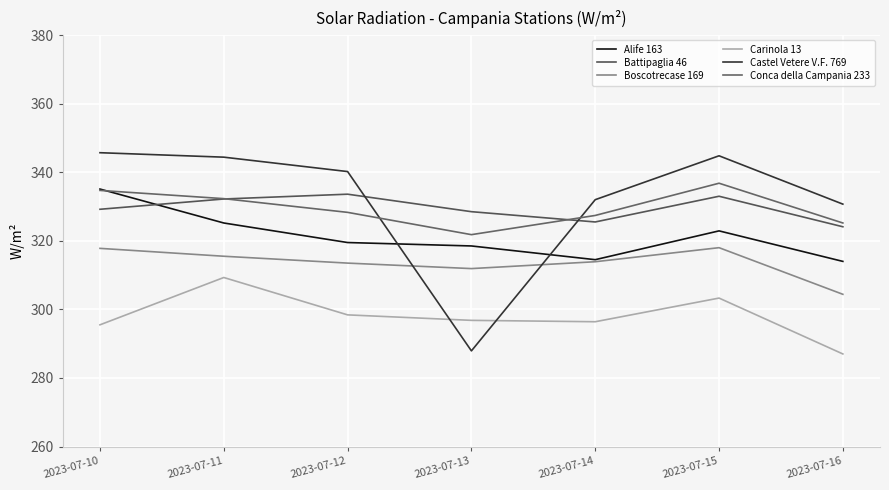

True or false: Boscotrecase 169 and Conca della Campania 233 cross at least once.

False